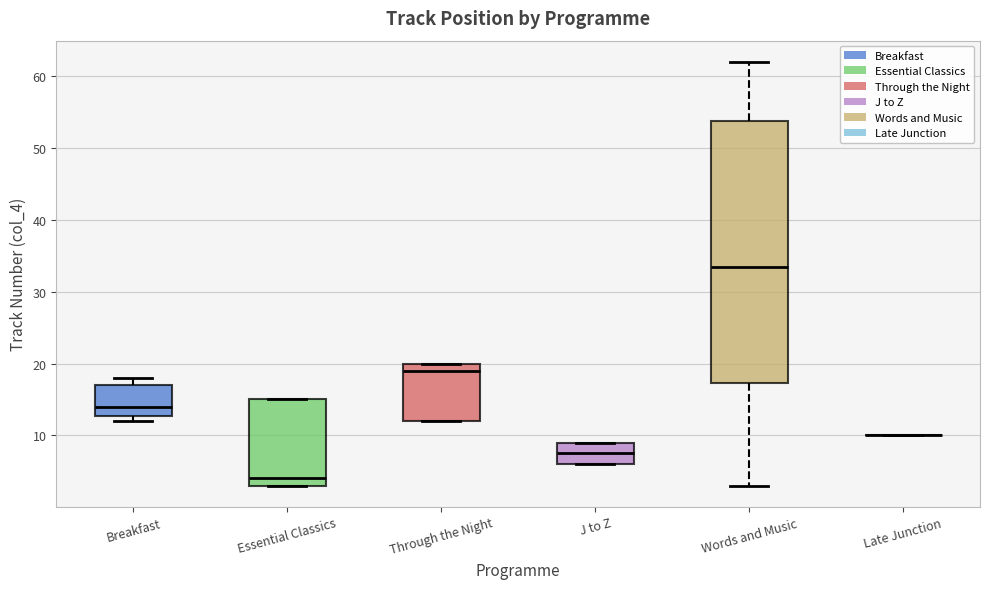

Where is the lower edge of the box for Essential Classics on the y-axis? The values are not printed on the chart, so give them approximately, as read against the axis.

3